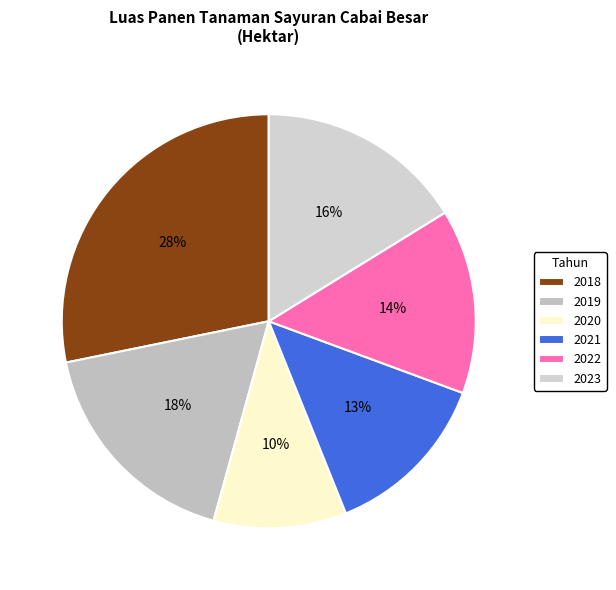

True or false: 2018 accounts for 28% of the total.

True